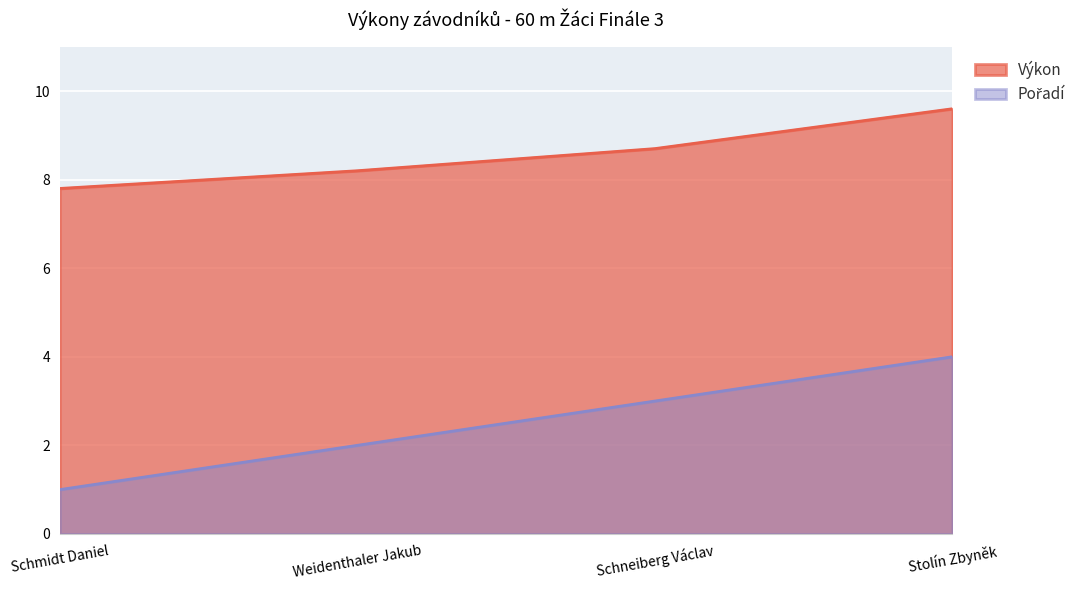

At how many categories does at least one series exceed 5?

4